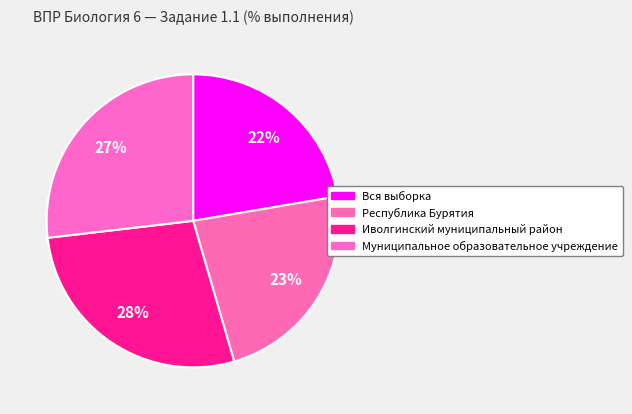

To the nearest percent, what portion does Вся выборка represent?

22%